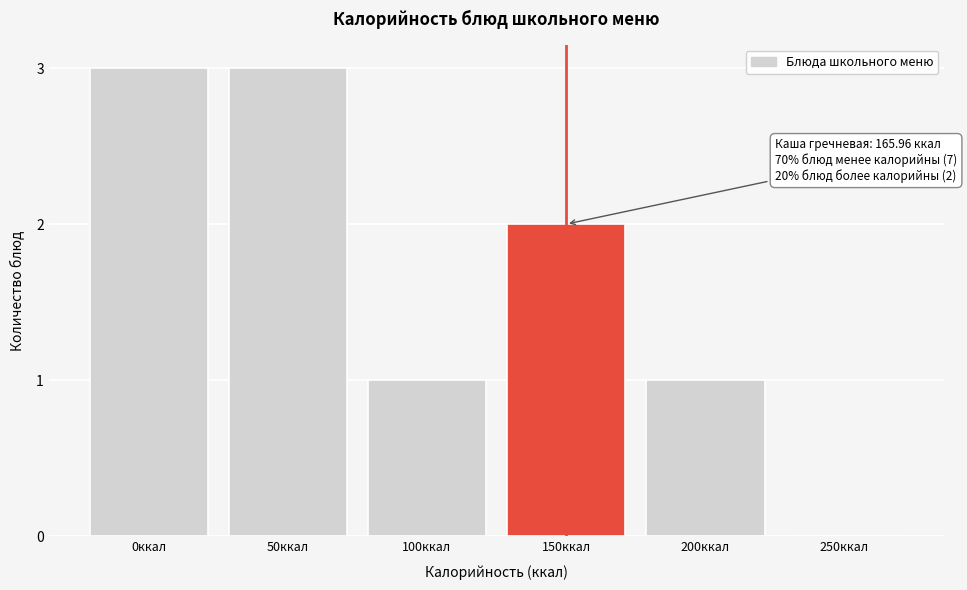

Reading left to right, list all the values displayed in this chart.

0ккал=3	50ккал=3	100ккал=1	150ккал=2	200ккал=1	250ккал=0